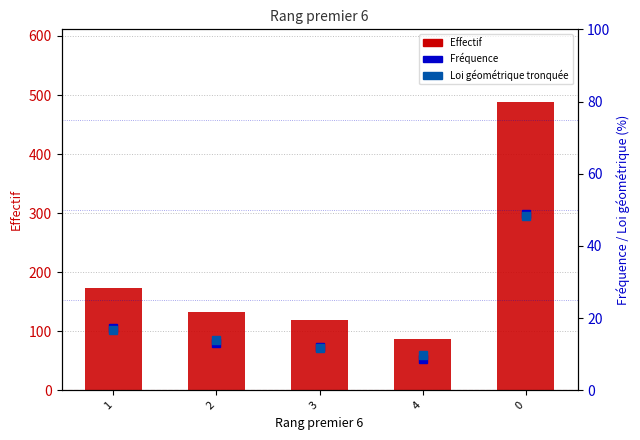

How many groups of bars are there?

5